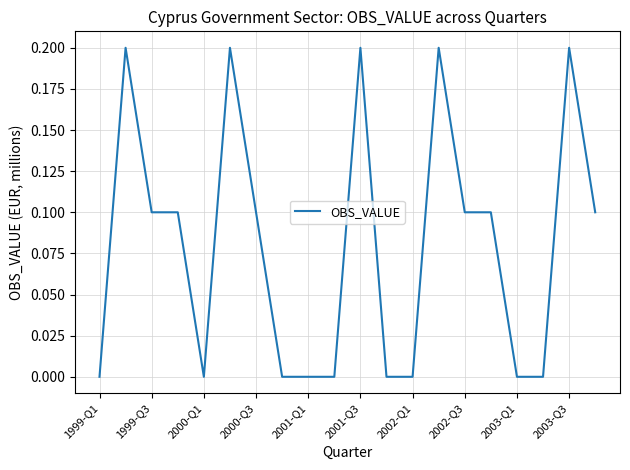

Reading left to right, transcribe all the data shown in this chart.

0.0	0.2	0.1	0.1	0.0	0.2	0.1	0.0	0.0	0.0	0.2	0.0	0.0	0.2	0.1	0.1	0.0	0.0	0.2	0.1